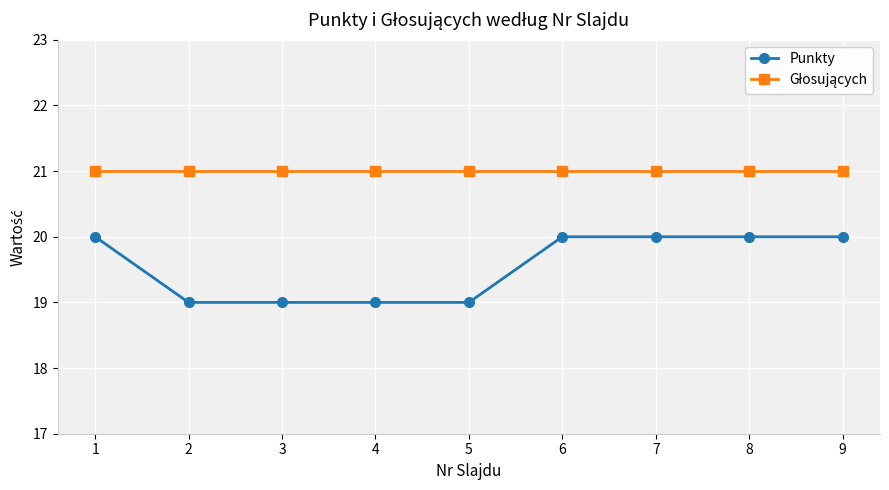

What is the value of the Punkty point at the 8th from the left?

20